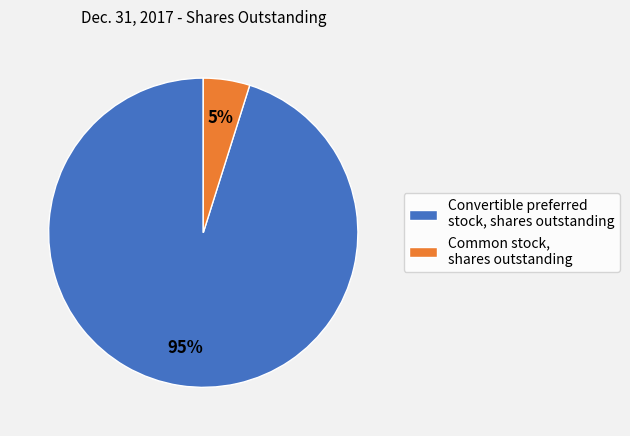

To the nearest percent, what is the difference between the largest and smallest slice percentages?

90%